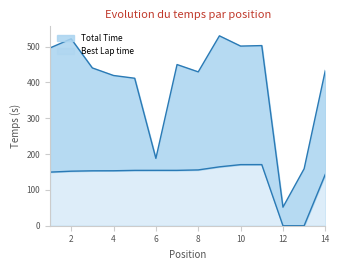

Rank the categories by Total Time value from lowest to highest.

12, 13, 6, 5, 4, 8, 14, 3, 7, 1, 10, 11, 2, 9